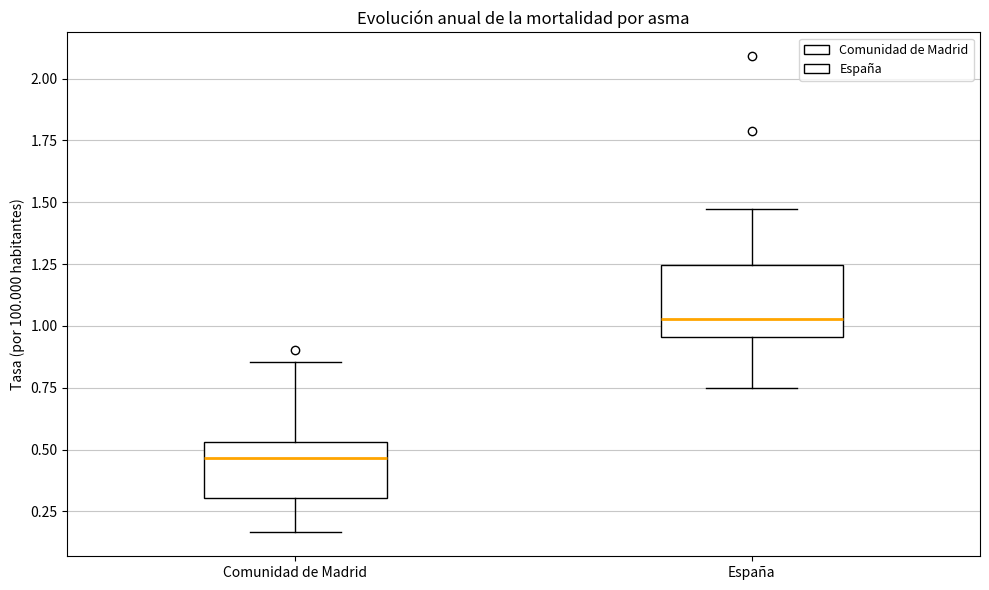

Where does the median line of the box for España sit on the y-axis? The values are not printed on the chart, so give them approximately, as read against the axis.

1.05